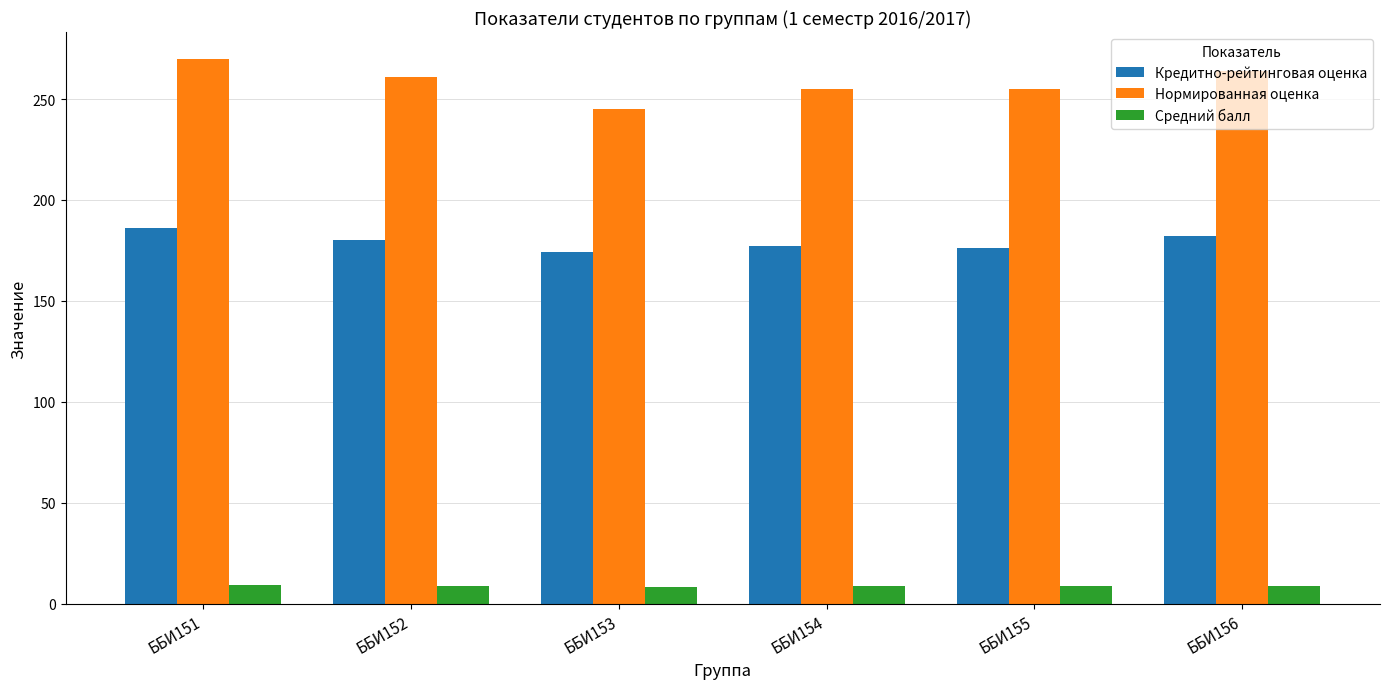

What is the greatest value displayed?

269.7